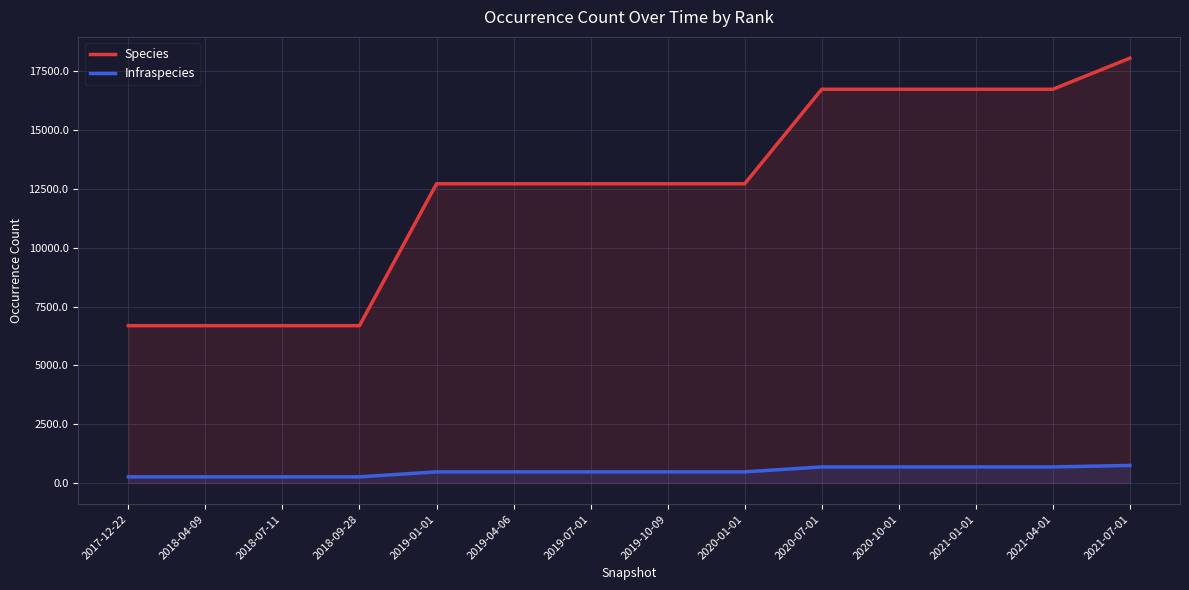

The Infraspecies series shows 270 at 2019-10-09. True or false?

False